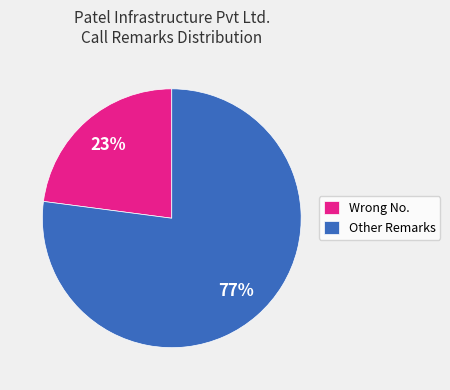

Between Wrong No. and Other Remarks, which is larger?

Other Remarks